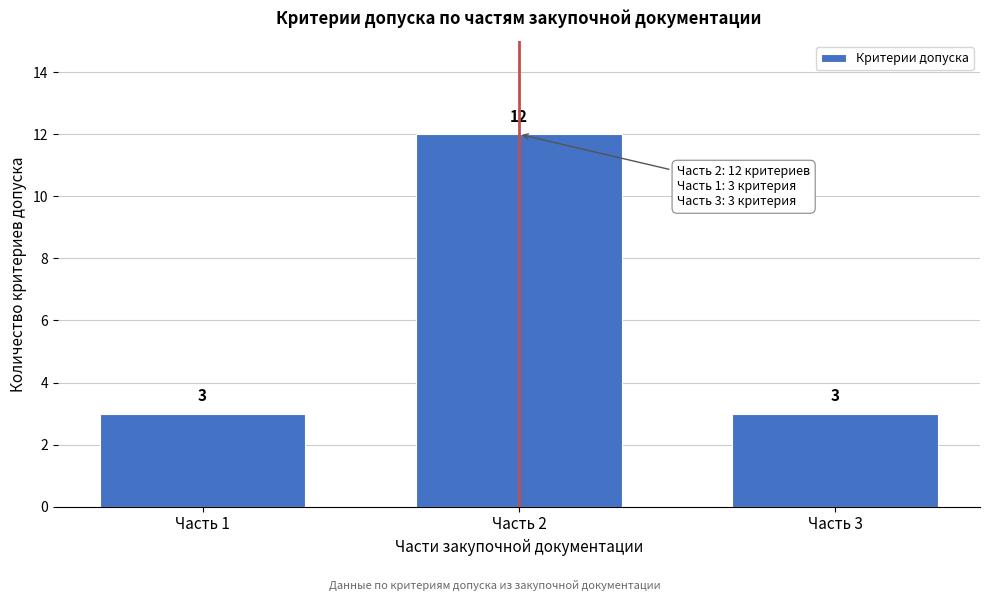

Reading right to left, what are all the values shown in this chart?

Часть 3=3	Часть 2=12	Часть 1=3